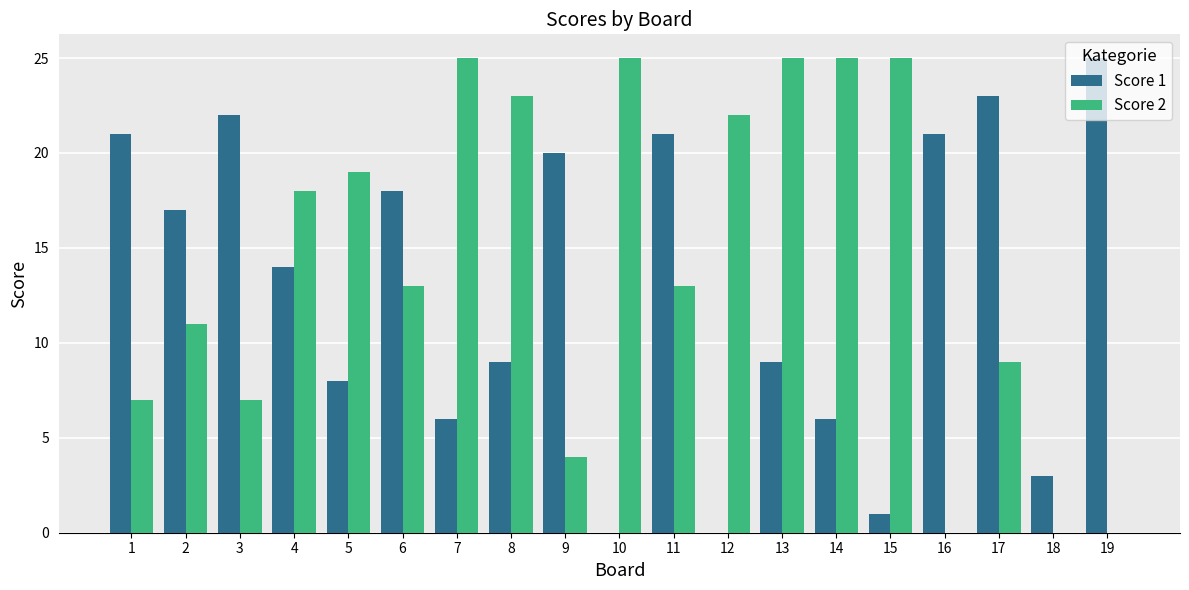

The value of Score 1 at 4 is 14. True or false?

True